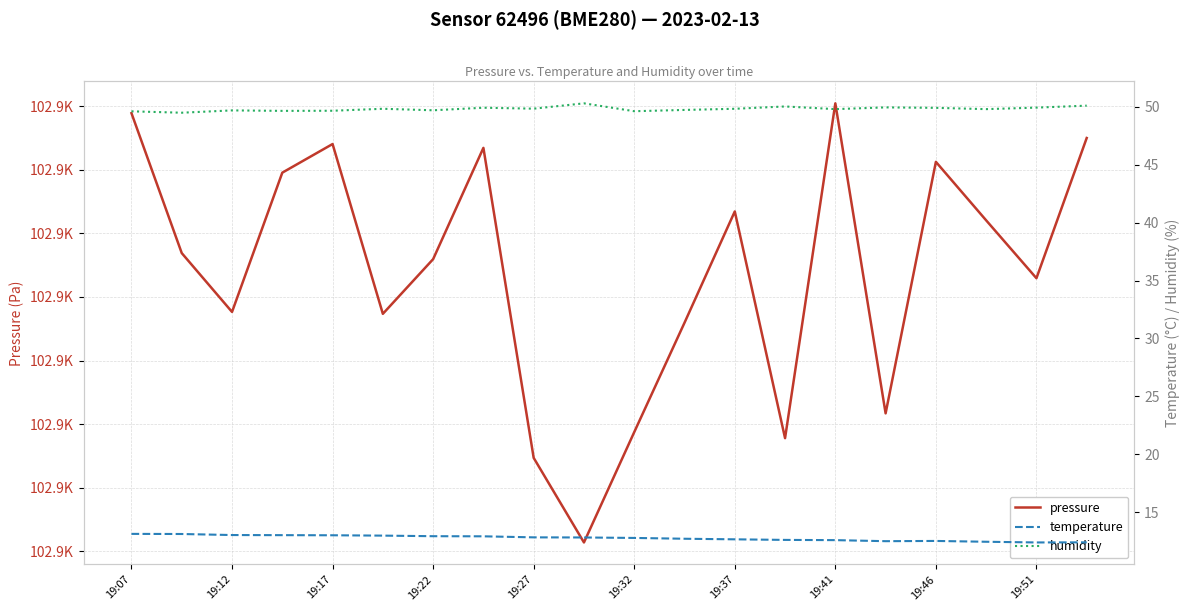

True or false: pressure has a value of 102877.0 at 19.

True